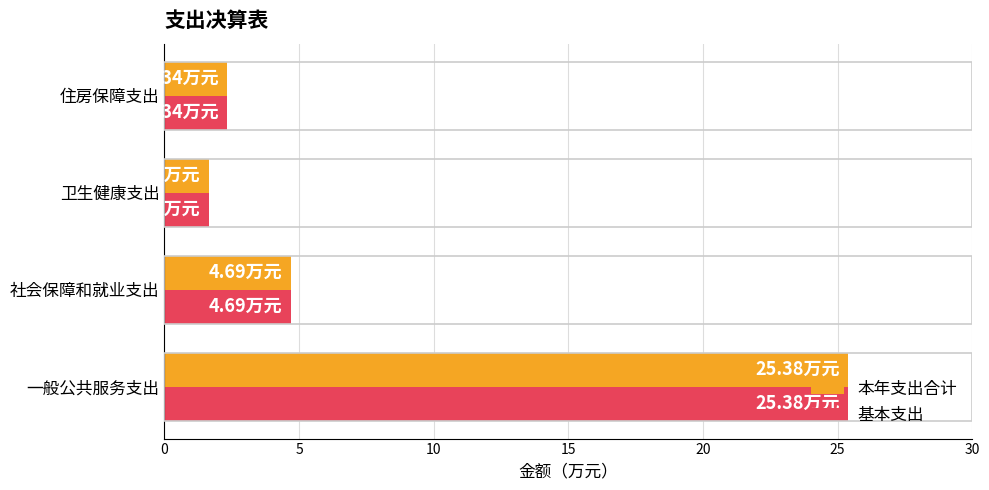

Rank the categories by 基本支出 value from highest to lowest.

一般公共服务支出, 社会保障和就业支出, 住房保障支出, 卫生健康支出